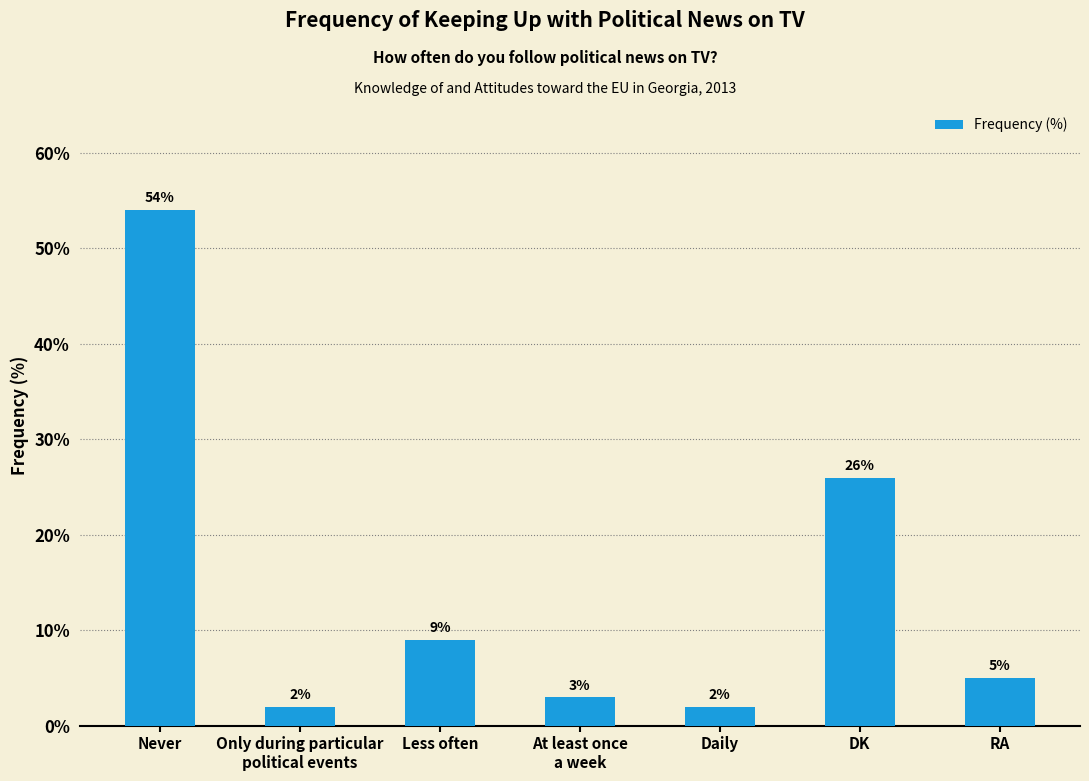

Read the value at DK, to the nearest 5.

25